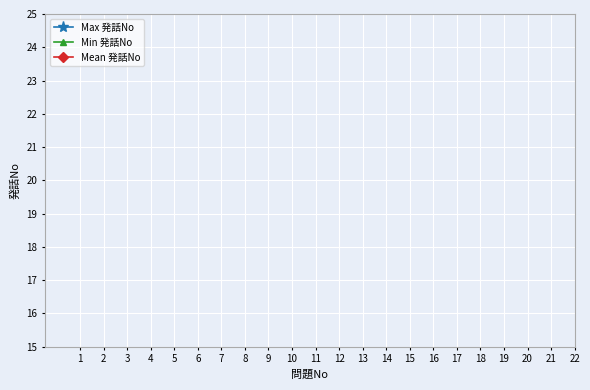

How many lines are shown in the chart?

3